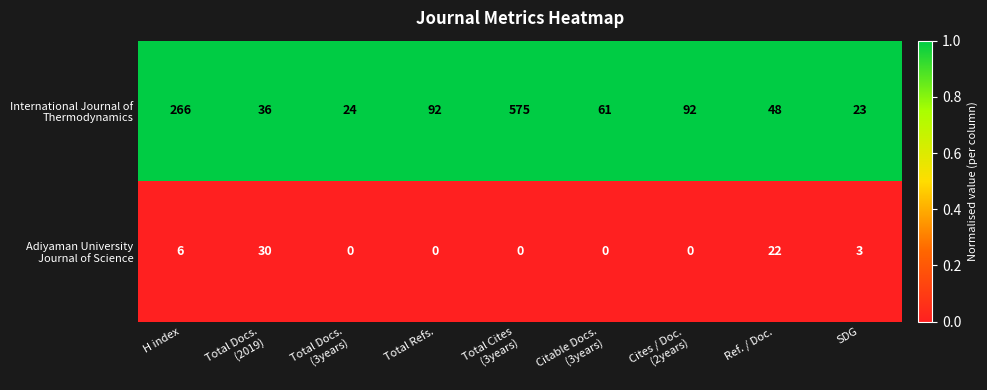

What is the difference between the highest and lowest values at Total Docs.
(2019)?

6